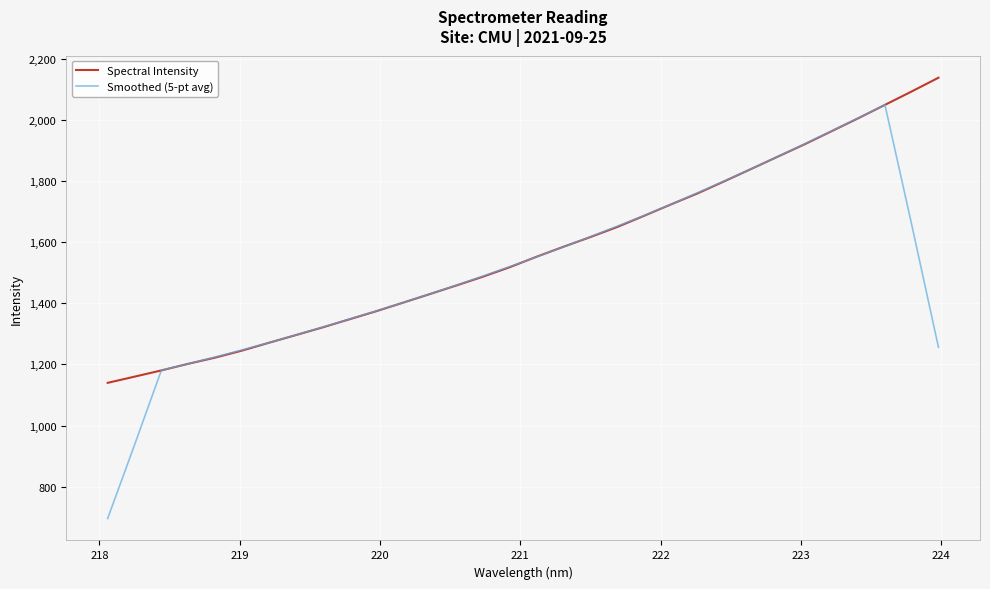

What is the maximum value for Spectral Intensity?

2138.1